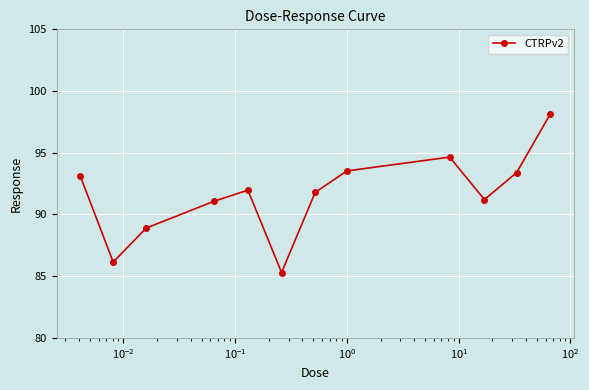

What is the maximum value shown in the chart?

98.1